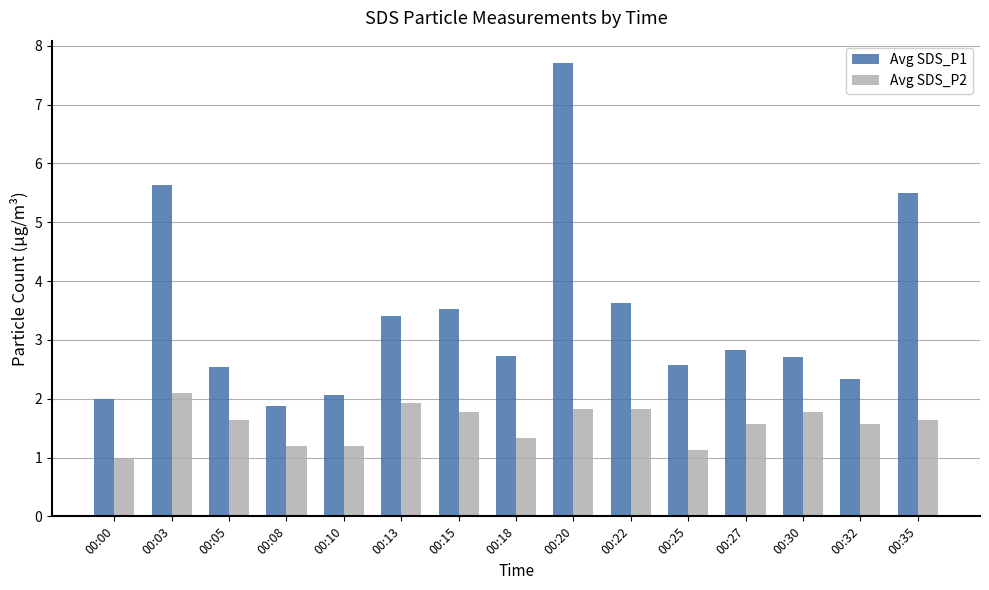

What is the maximum value shown in the chart?

7.7